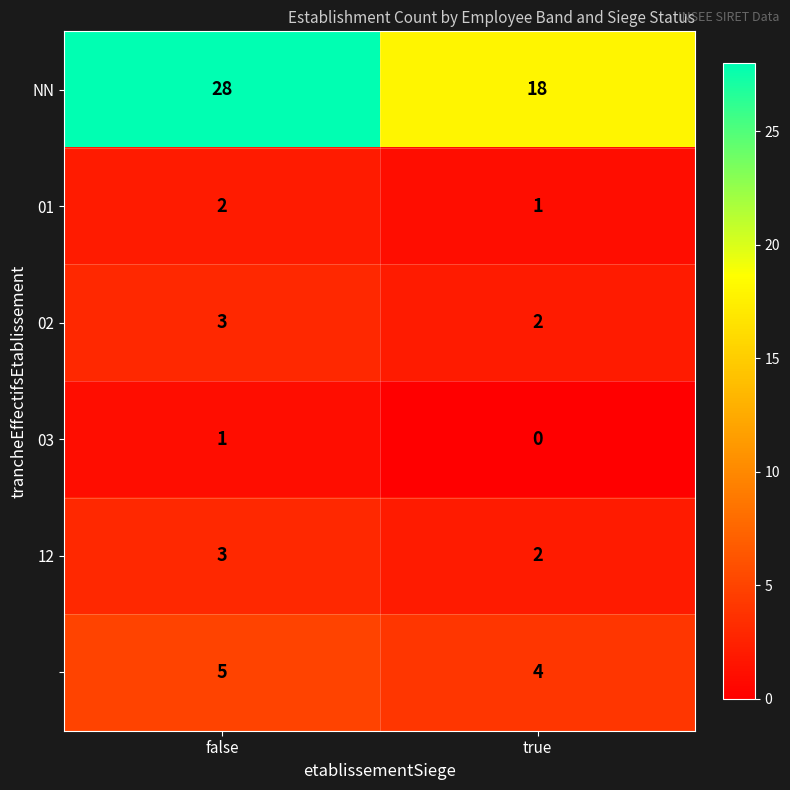

What is the total value across all series at false?

42